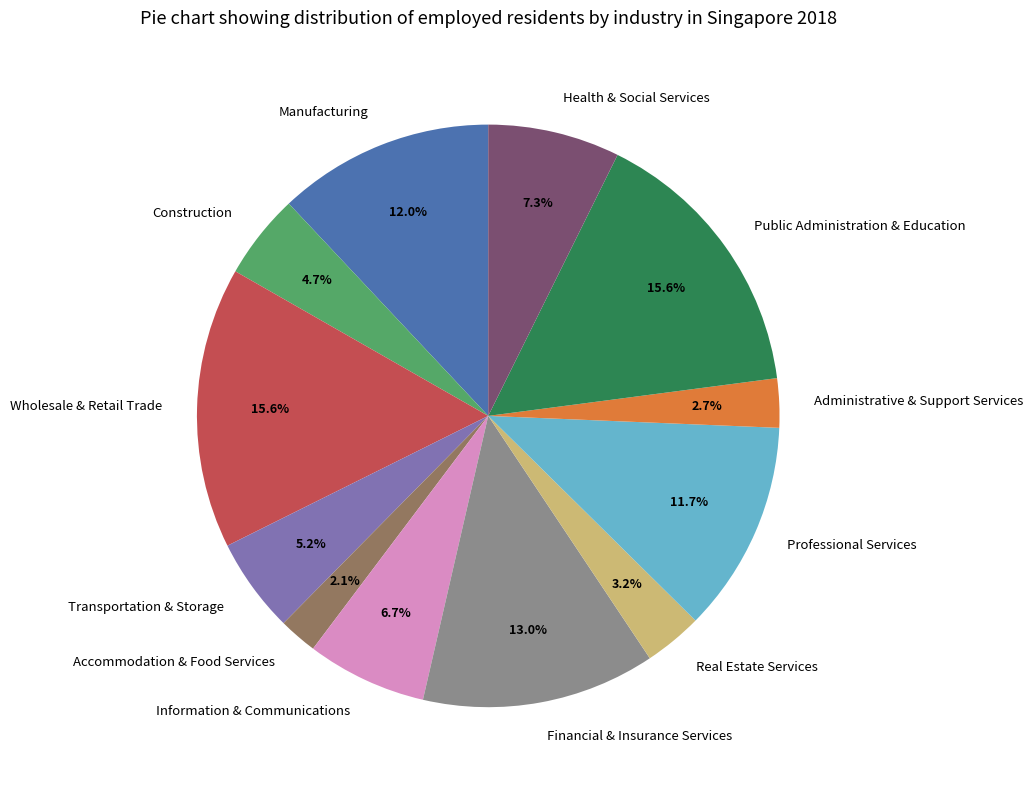

What percentage is the Transportation & Storage slice, to the nearest percent?

5%